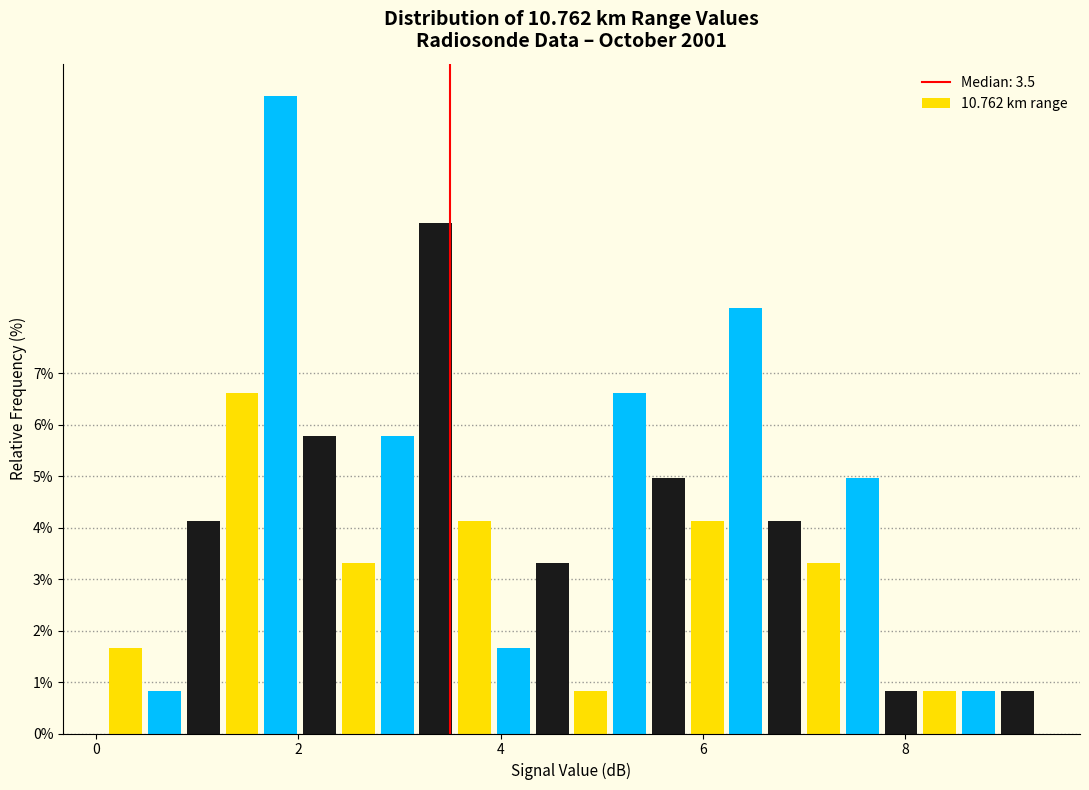

Around what value on the x-axis is the tallest bar? Give the approximate position of its centre, as read against the axis.

1.8